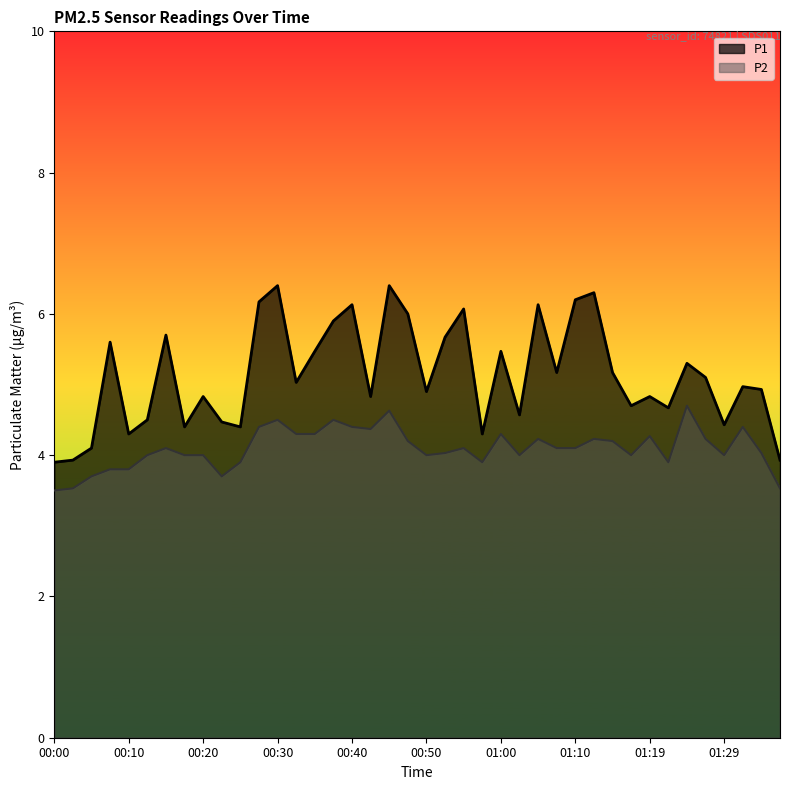

How many values in the P2 series exceed 4?

23